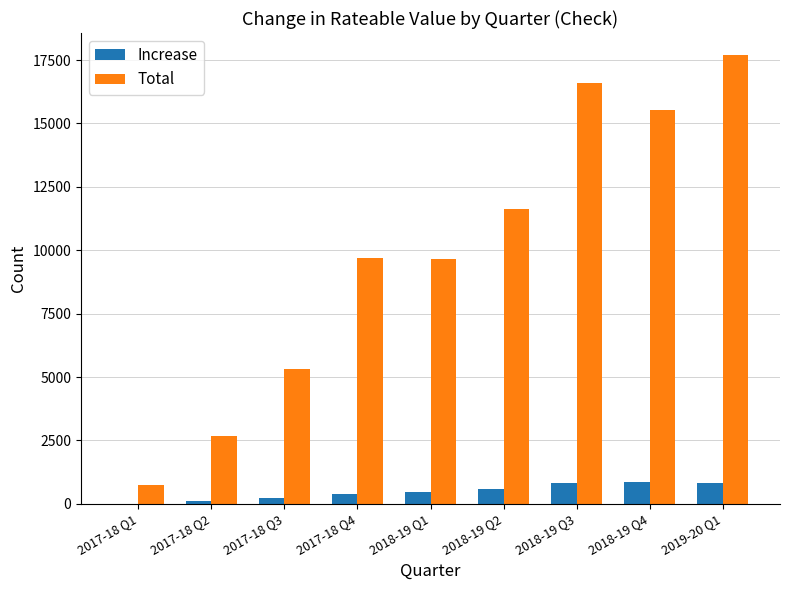

The value of Total at 2017-18 Q3 is 3055. True or false?

False